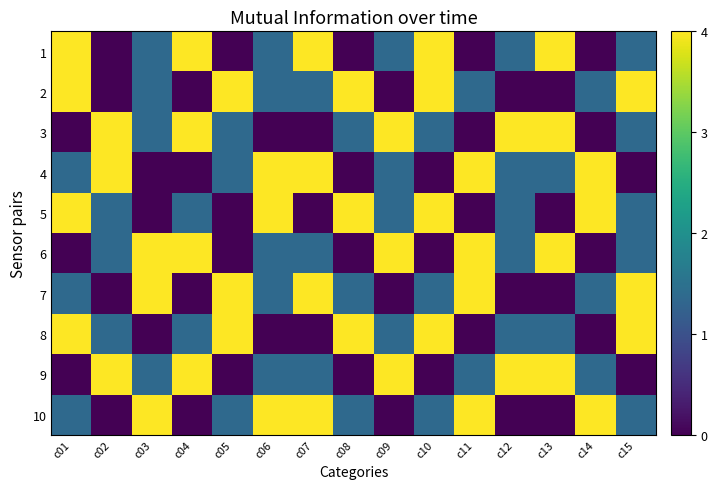

Between c09 and c11, which is larger?

c09